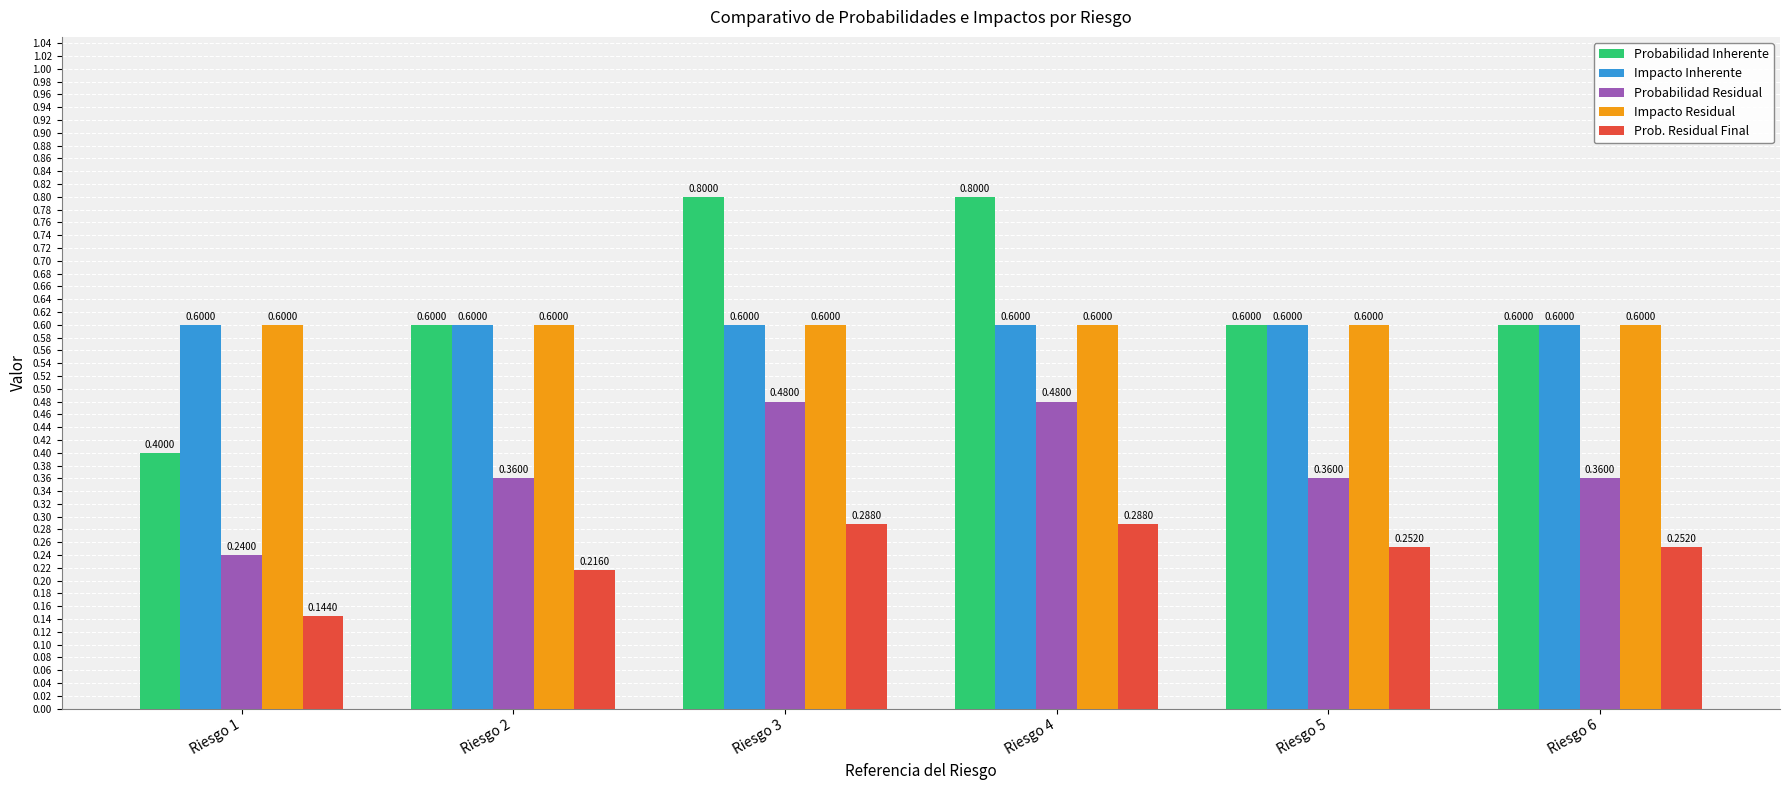

Which series has the widest spread of values?

Probabilidad Inherente